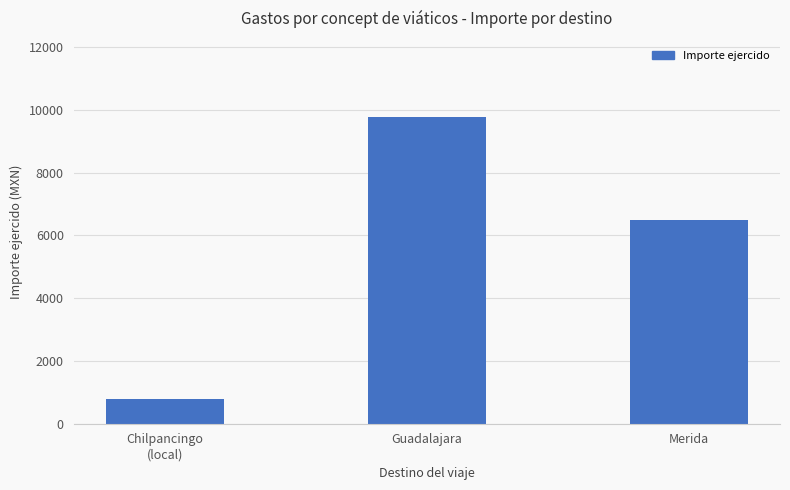

Rank the categories by value from lowest to highest.

Chilpancingo
(local), Merida, Guadalajara